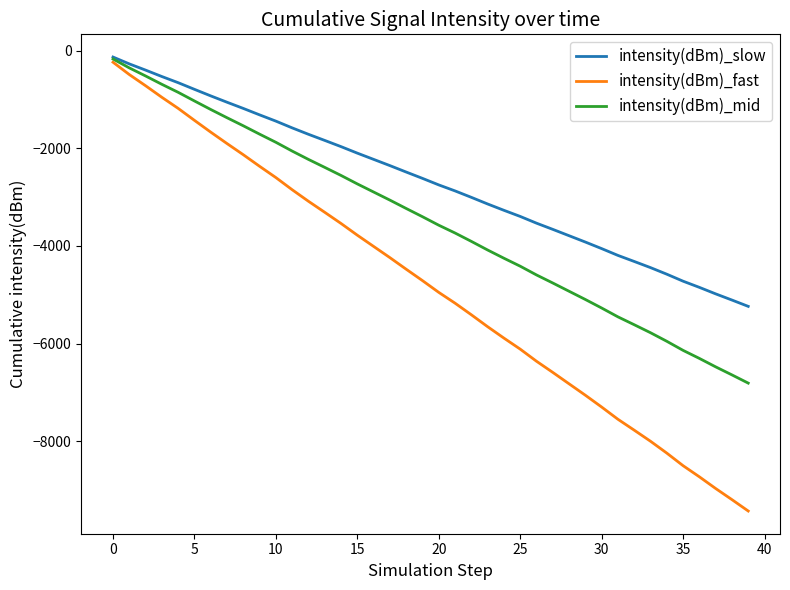

Which series has the largest range (max minus min)?

intensity(dBm)_fast